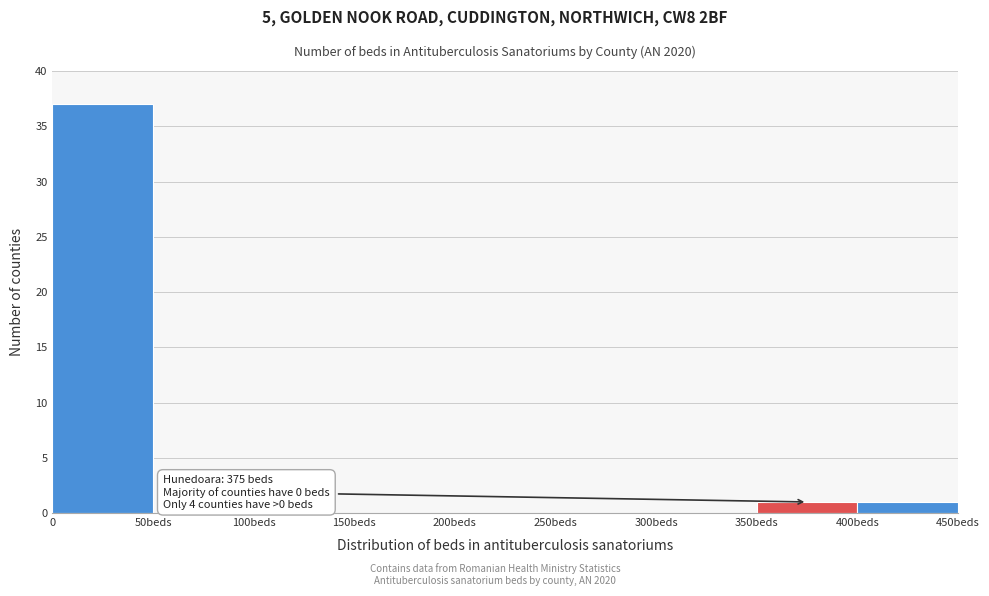

Reading left to right, what are all the values shown in this chart?

0=37	50beds=0	100beds=0	150beds=0	200beds=0	250beds=0	300beds=0	350beds=1	400beds=1